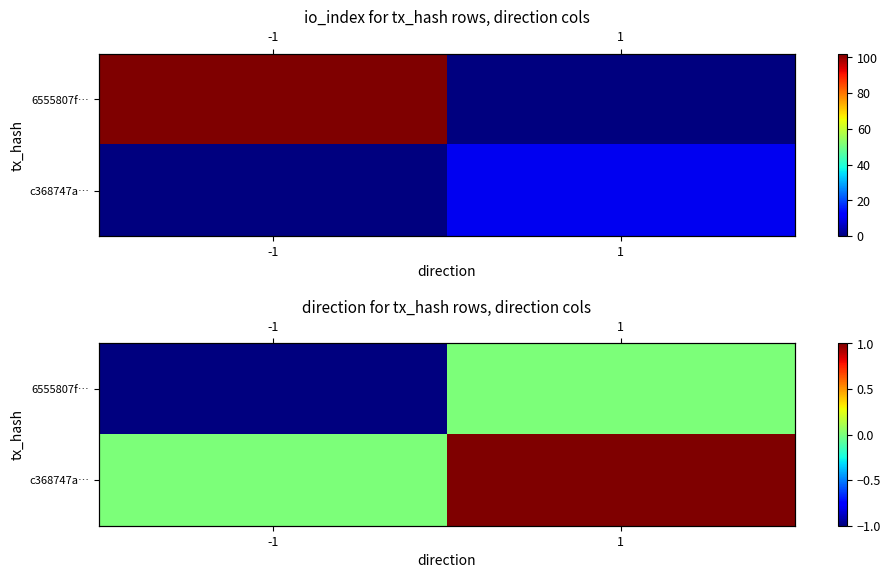

Which series changed the most between -1 and 1?

6555807f…